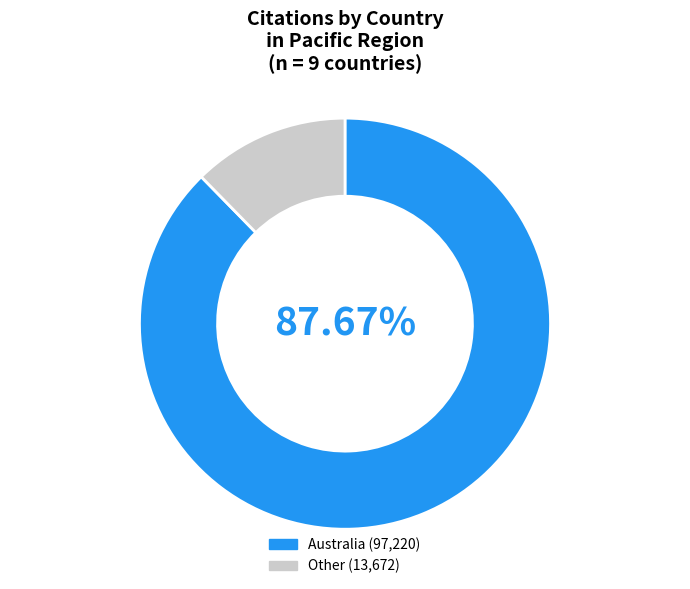

Does any single category account for the majority?

Yes